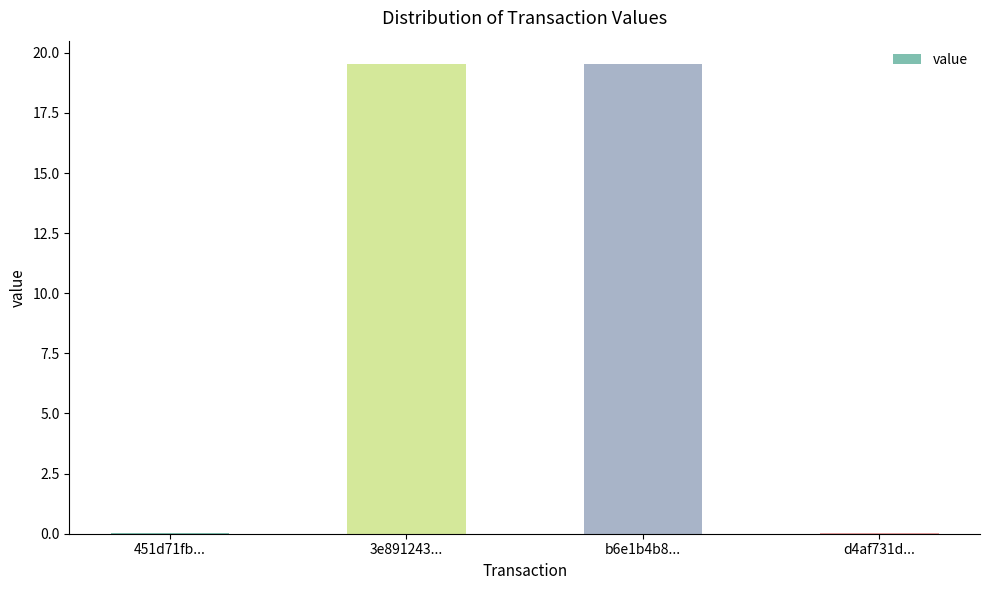

Are the bars grouped side by side (vs. stacked)?

No